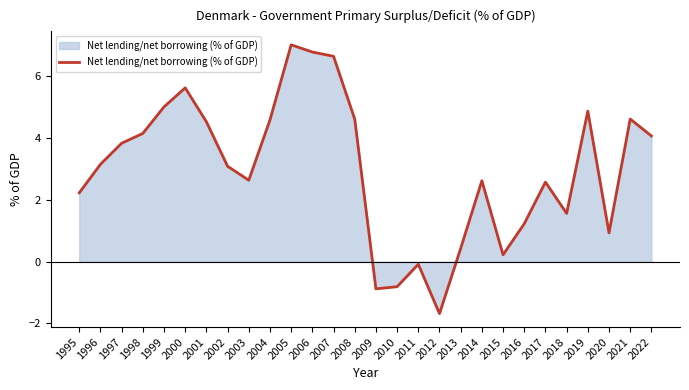

How many values exceed 3?

15